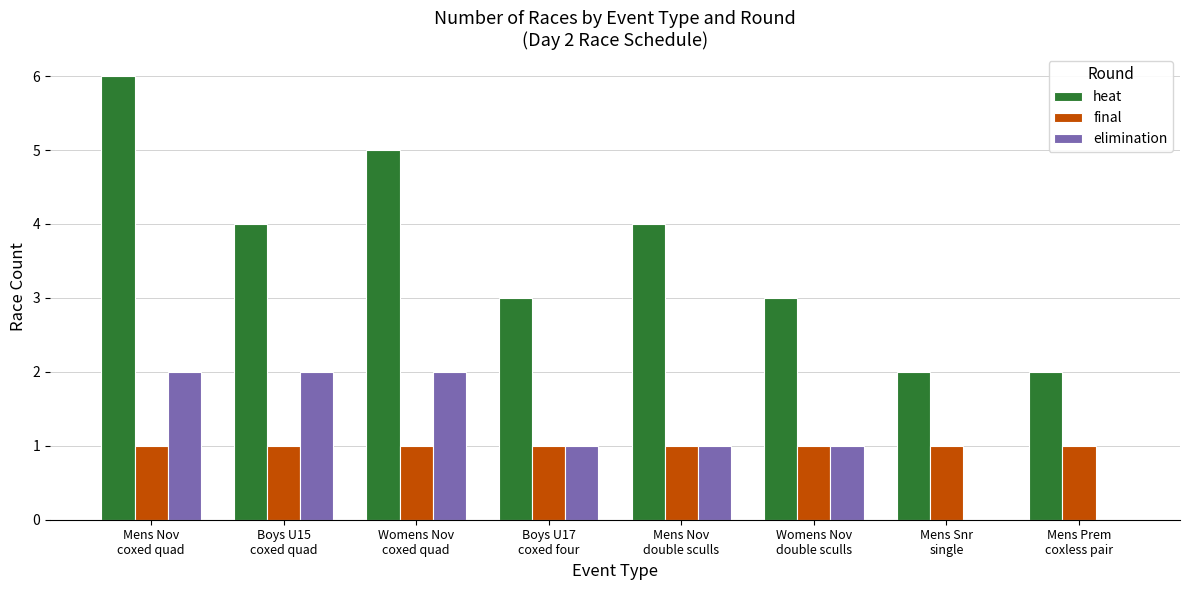

Are the bars grouped side by side (vs. stacked)?

Yes